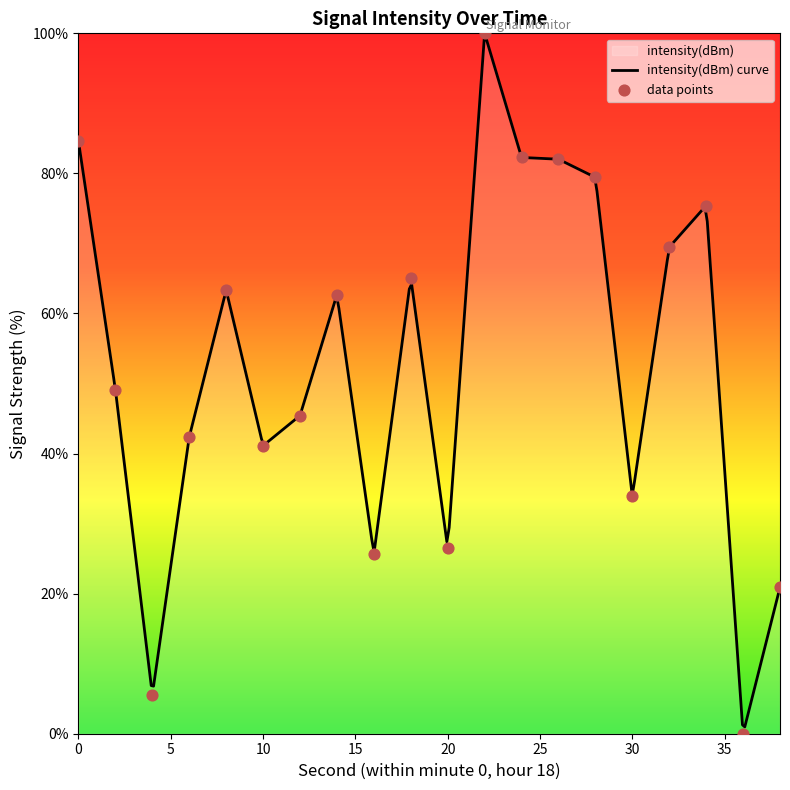

What is the change in value from 18 to 26?

+16.9